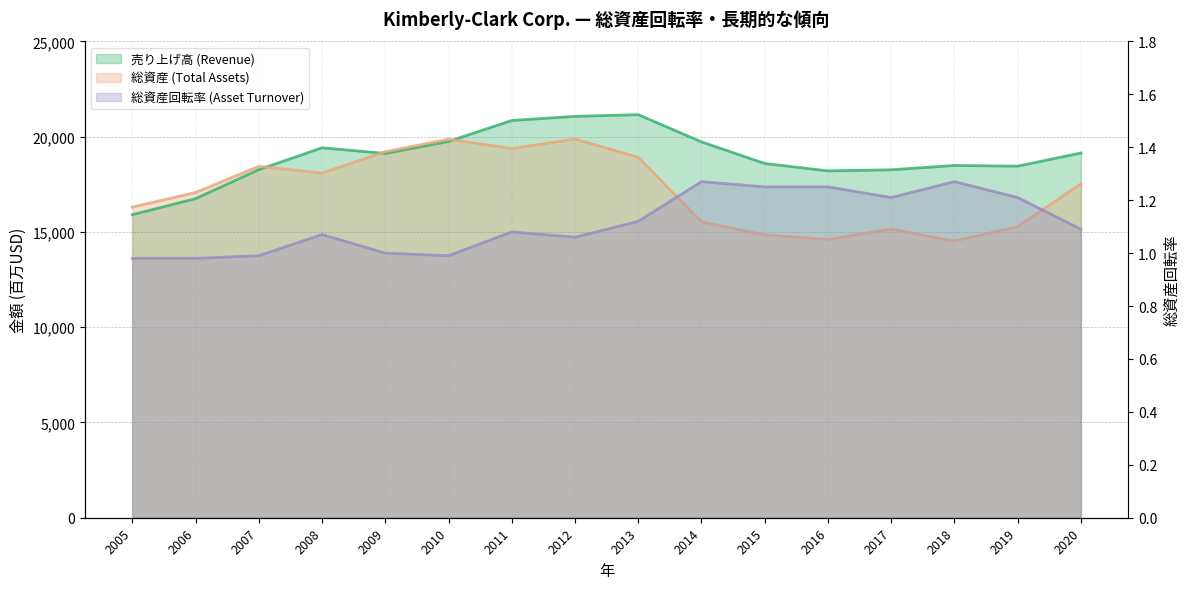

How many data points in 総資産 (Total Assets) are above 17523?

7